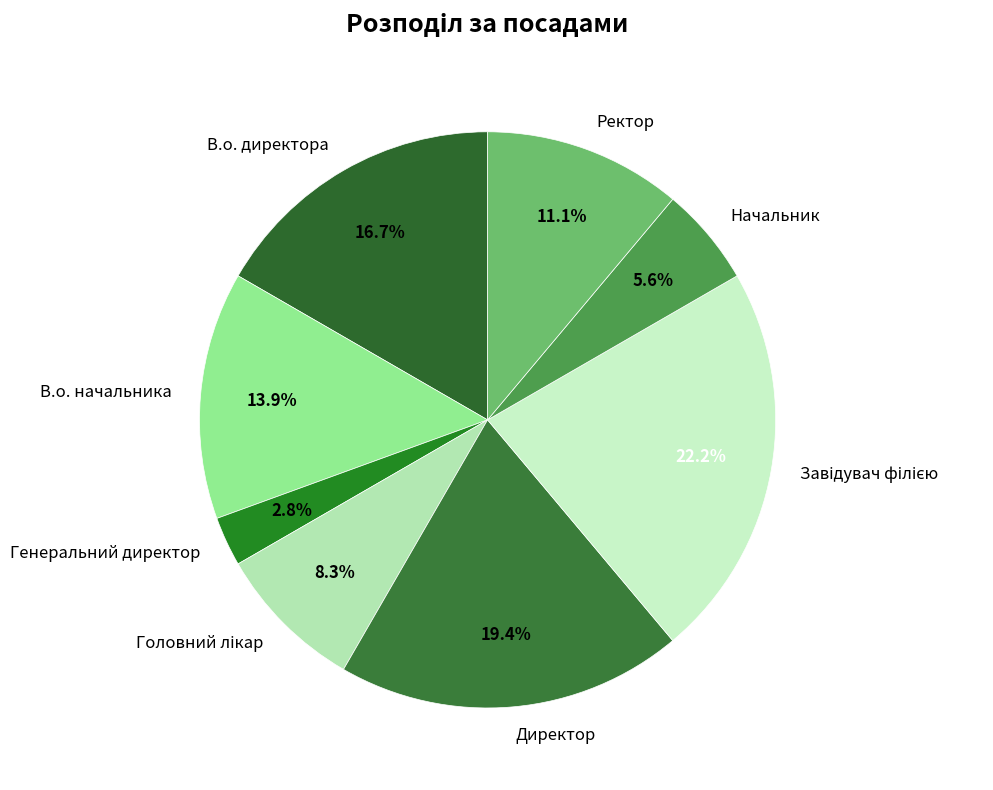

Between В.о. директора and Начальник, which is larger?

В.о. директора